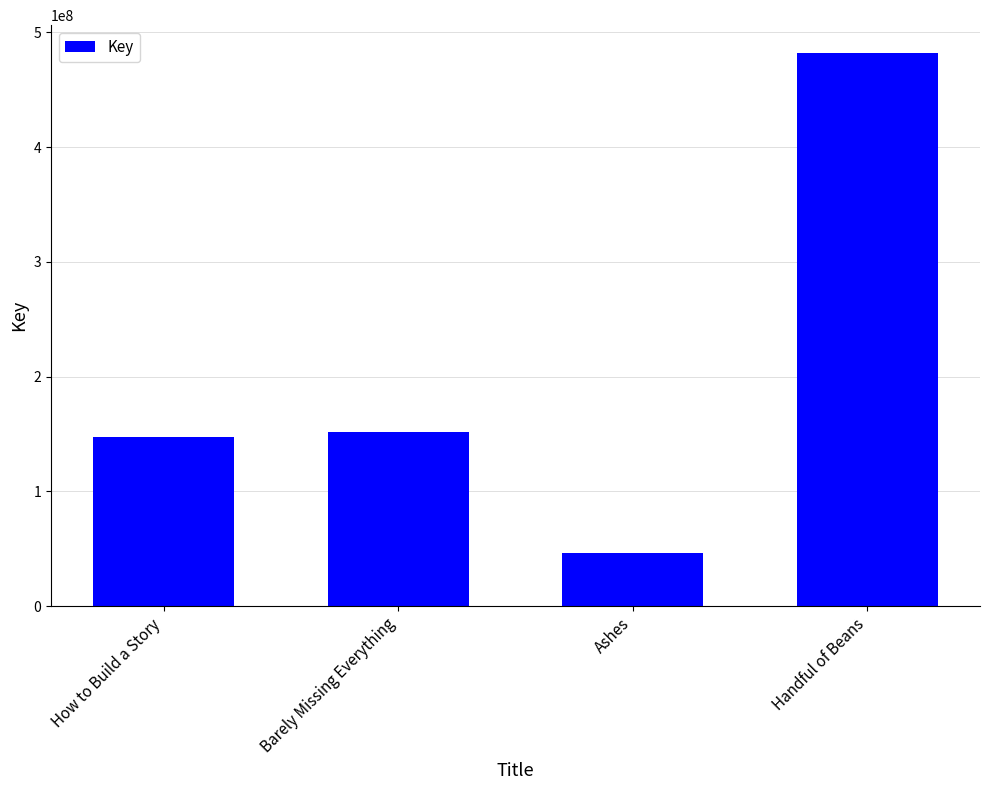

What is the label of the 4th bar from the left?

Handful of Beans